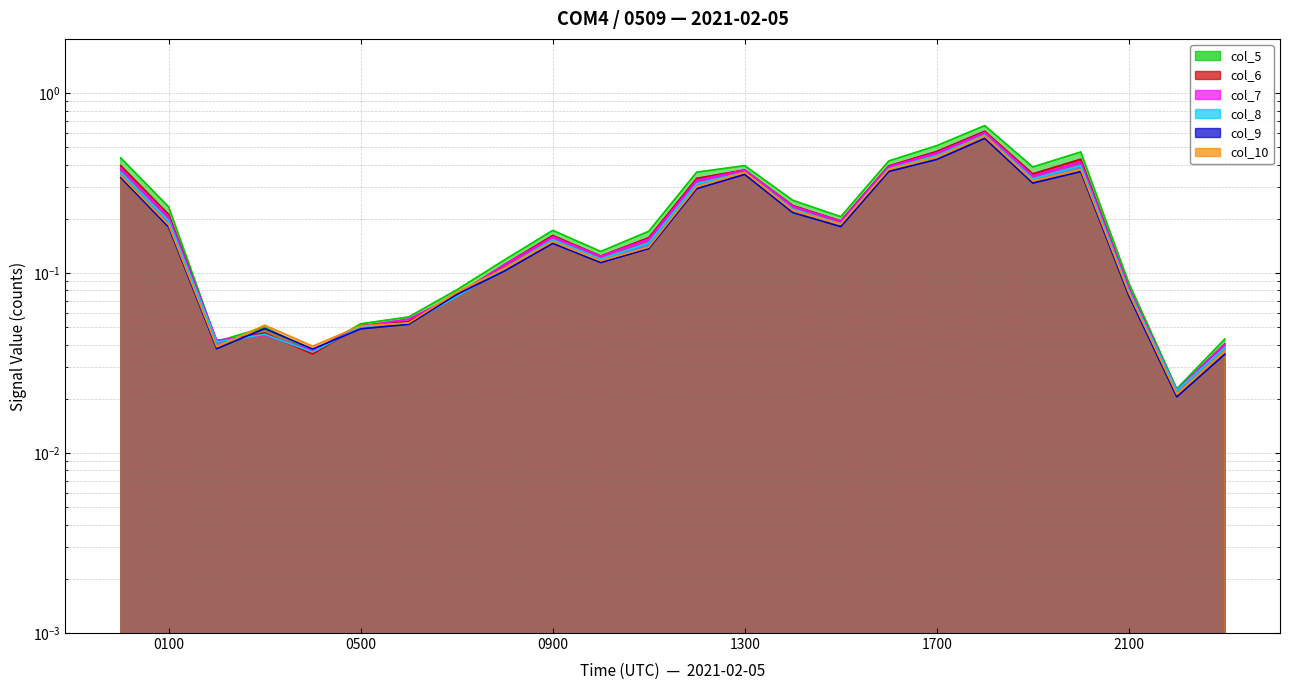

Reading right to left, extract all data points from this chart.

col_5: 0.0	0.0	0.1	0.5	0.4	0.7	0.5	0.4	0.2	0.3	0.4	0.4	0.2	0.1	0.2	0.1	0.1	0.1	0.1	0.0	0.0	0.0	0.2	0.4
col_6: 0.0	0.0	0.1	0.4	0.4	0.6	0.5	0.4	0.2	0.2	0.4	0.3	0.2	0.1	0.2	0.1	0.1	0.1	0.1	0.0	0.0	0.0	0.2	0.4
col_7: 0.0	0.0	0.1	0.4	0.3	0.6	0.5	0.4	0.2	0.2	0.4	0.3	0.2	0.1	0.2	0.1	0.1	0.1	0.1	0.0	0.0	0.0	0.2	0.4
col_8: 0.0	0.0	0.1	0.4	0.3	0.6	0.4	0.4	0.2	0.2	0.4	0.3	0.1	0.1	0.2	0.1	0.1	0.1	0.1	0.0	0.0	0.0	0.2	0.4
col_9: 0.0	0.0	0.1	0.4	0.3	0.6	0.4	0.4	0.2	0.2	0.4	0.3	0.1	0.1	0.1	0.1	0.1	0.1	0.0	0.0	0.0	0.0	0.2	0.3
col_10: 0.0	0.0	0.1	0.4	0.3	0.6	0.4	0.4	0.2	0.2	0.4	0.3	0.1	0.1	0.1	0.1	0.1	0.1	0.1	0.0	0.1	0.0	0.2	0.3